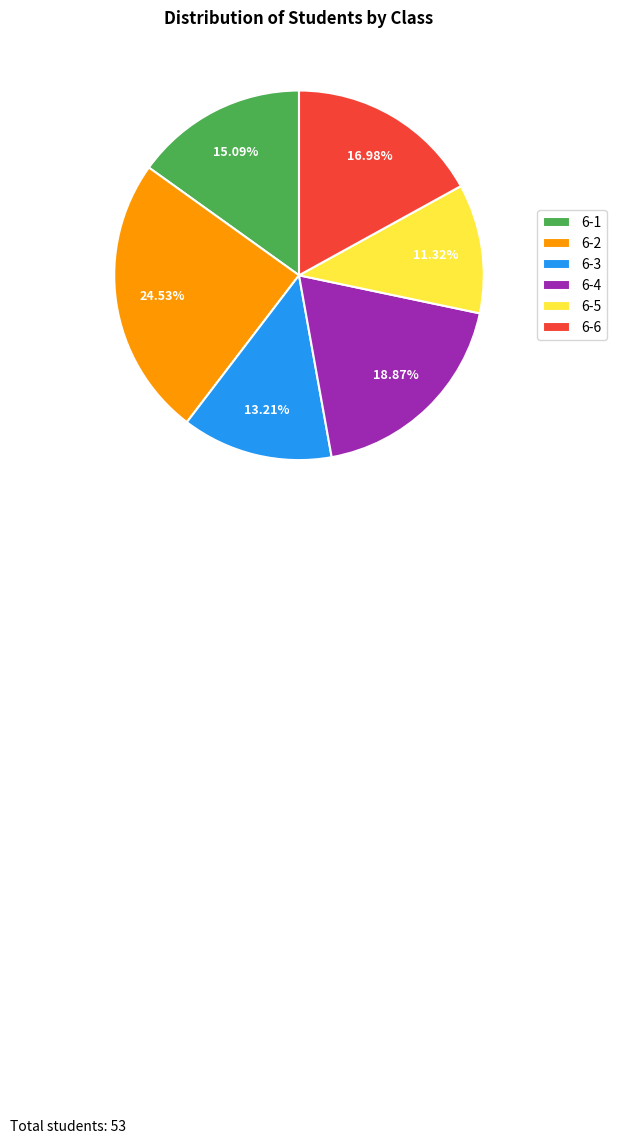

Which slice is the smallest?

6-5